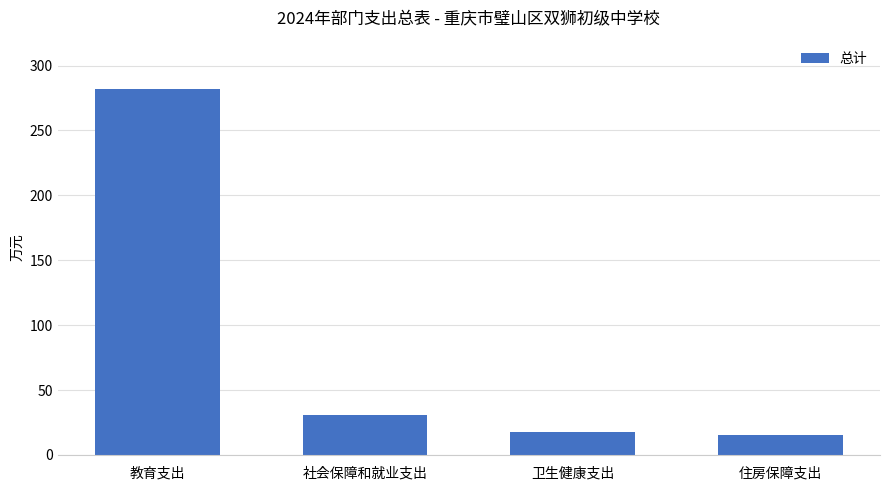

What is the label of the 3rd bar from the right?

社会保障和就业支出